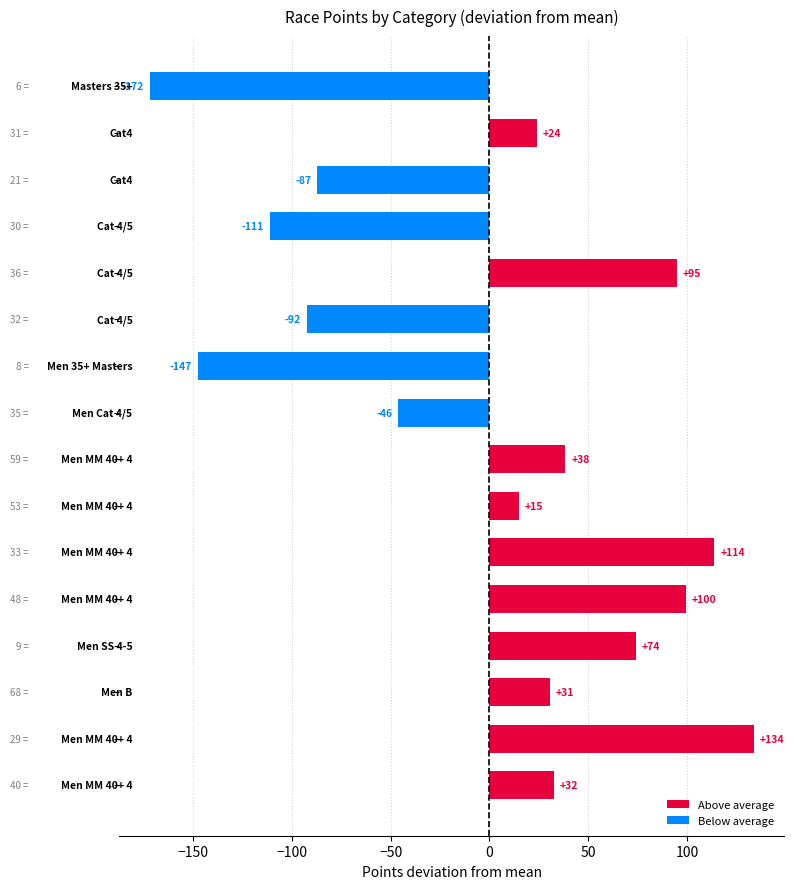

What is the greatest value displayed?

133.8